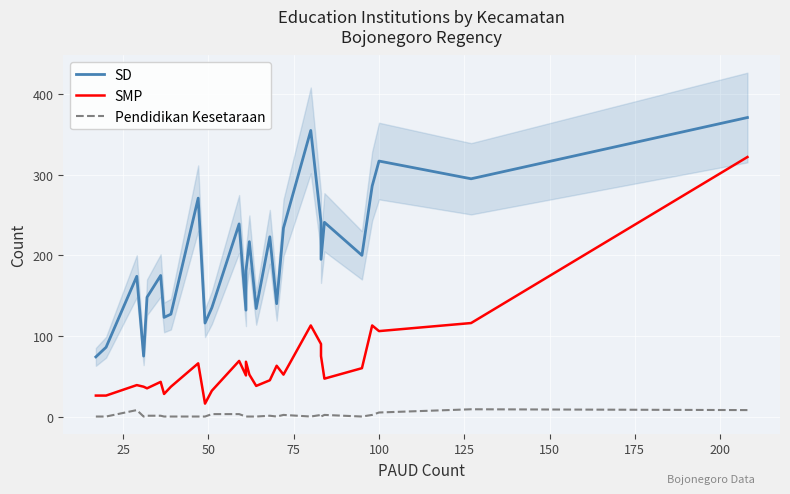

How many data points does each series have?

28